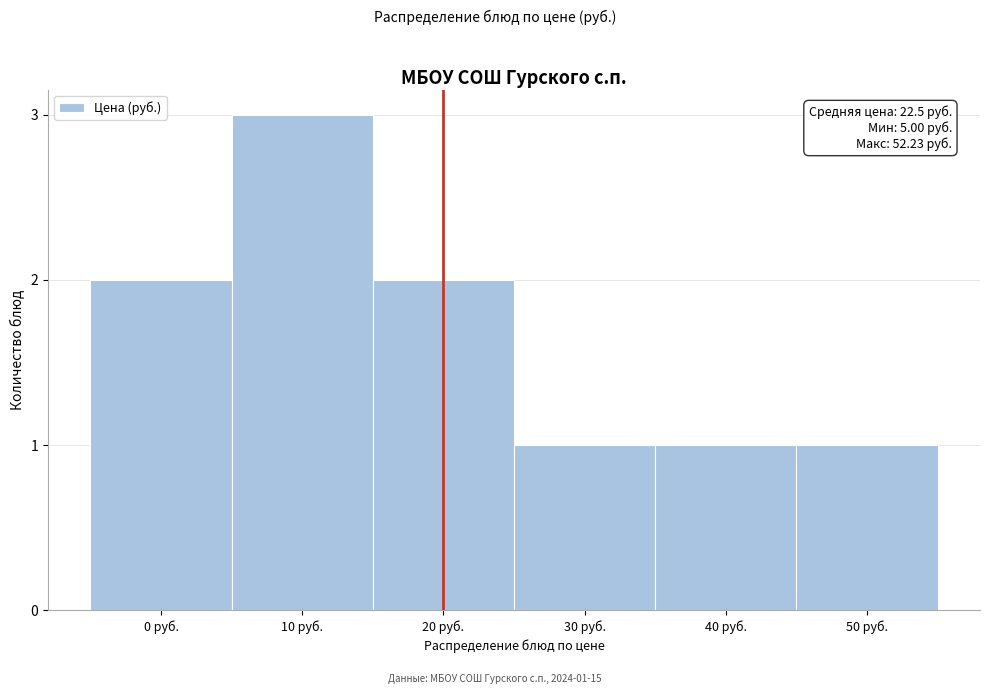

Reading left to right, list all the values displayed in this chart.

2	3	2	1	1	1